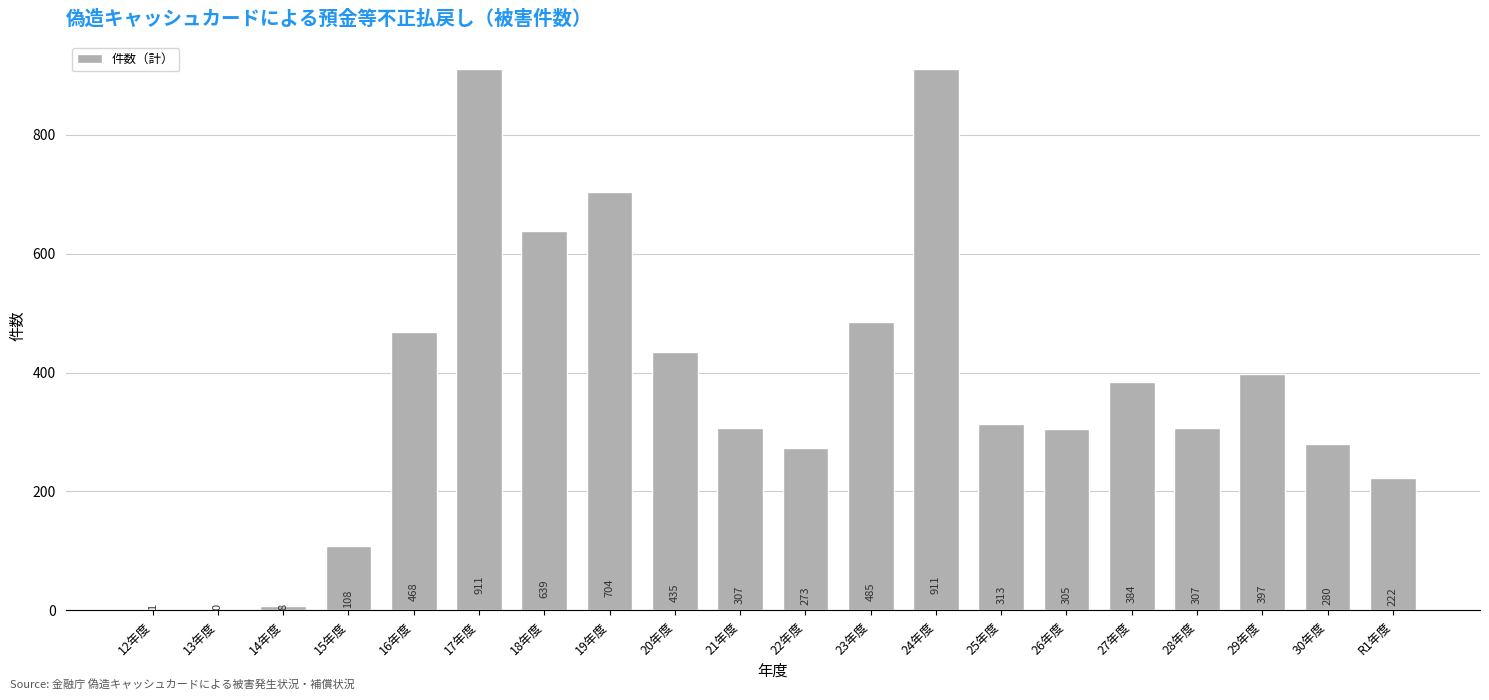

What is the maximum value shown in the chart?

911